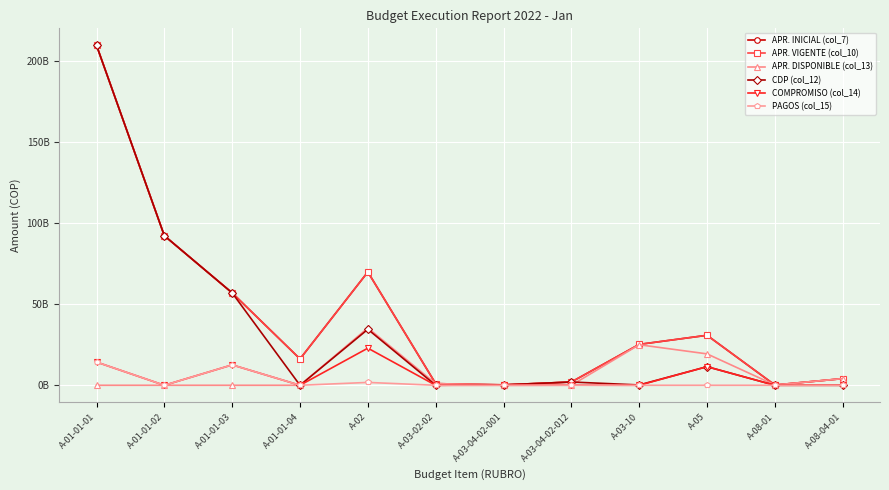

Reading right to left, list all the values displayed in this chart.

APR. INICIAL (col_7): A-08-04-01=4089000000	A-08-01=172000000	A-05=30798000000	A-03-10=25185000000	A-03-04-02-012=2007000000	A-03-04-02-001=262000000	A-03-02-02=1007000000	A-02=69812000000	A-01-01-04=16235000000	A-01-01-03=56914000000	A-01-01-02=92142000000	A-01-01-01=209444000000
APR. VIGENTE (col_10): A-08-04-01=4089000000	A-08-01=172000000	A-05=30798000000	A-03-10=25185000000	A-03-04-02-012=2007000000	A-03-04-02-001=262000000	A-03-02-02=1007000000	A-02=69812000000	A-01-01-04=16235000000	A-01-01-03=56914000000	A-01-01-02=92142000000	A-01-01-01=209444000000
APR. DISPONIBLE (col_13): A-08-04-01=4089000000	A-08-01=172000000	A-05=19343040505	A-03-10=24980000000	A-03-04-02-012=0	A-03-04-02-001=0	A-03-02-02=1007000000	A-02=35318657703	A-01-01-04=0	A-01-01-03=0	A-01-01-02=0	A-01-01-01=0
CDP (col_12): A-08-04-01=0	A-08-01=0	A-05=11454959495	A-03-10=205000000	A-03-04-02-012=2007000000	A-03-04-02-001=262000000	A-03-02-02=0	A-02=34493342297	A-01-01-04=0	A-01-01-03=56914000000	A-01-01-02=92142000000	A-01-01-01=209444000000
COMPROMISO (col_14): A-08-04-01=0	A-08-01=0	A-05=11454959495	A-03-10=0	A-03-04-02-012=55728929	A-03-04-02-001=18298931	A-03-02-02=0	A-02=22870272869	A-01-01-04=0	A-01-01-03=12561170628	A-01-01-02=0	A-01-01-01=14304741334
PAGOS (col_15): A-08-04-01=0	A-08-01=0	A-05=0	A-03-10=0	A-03-04-02-012=55728929	A-03-04-02-001=18298931	A-03-02-02=0	A-02=1754755802	A-01-01-04=0	A-01-01-03=12561170628	A-01-01-02=0	A-01-01-01=14304741334